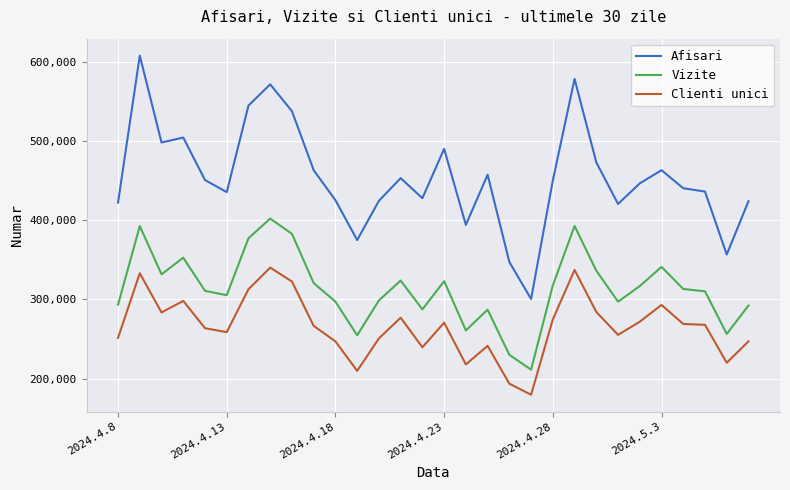

What is the sum of all Afisari values?

13626051